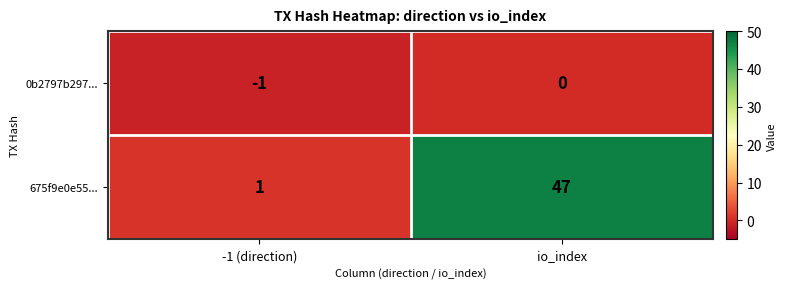

Rank the series by their maximum value, from highest to lowest.

675f9e0e55..., 0b2797b297...